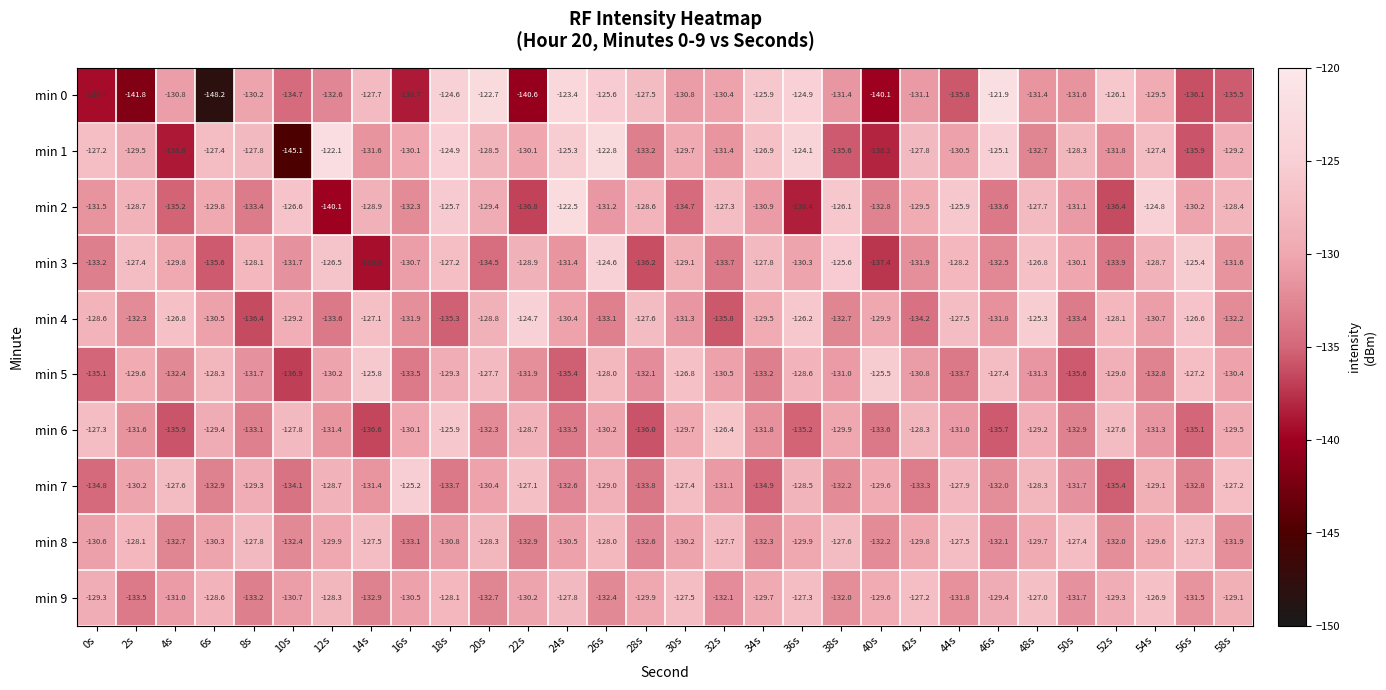

What is the spread (max minus min) of values at 44s?

9.9